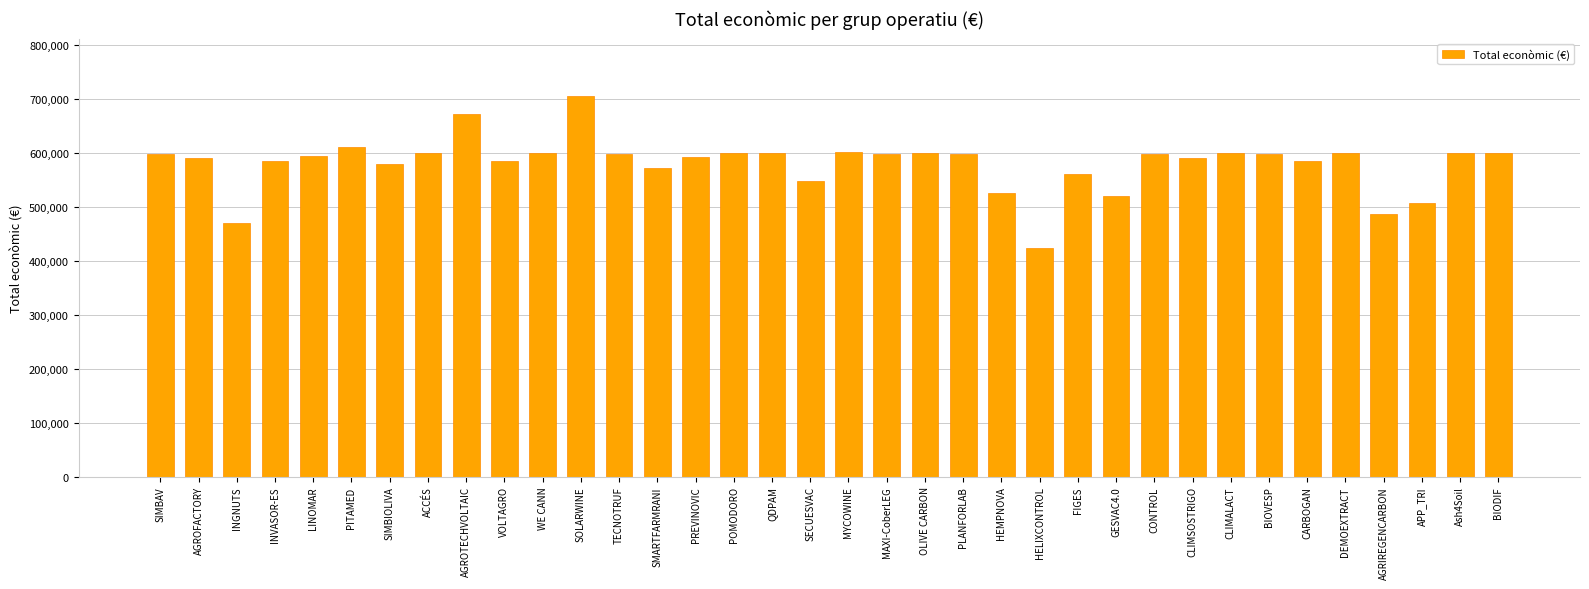

Which has a higher value, PREVINOVIC or APP_TRI?

PREVINOVIC